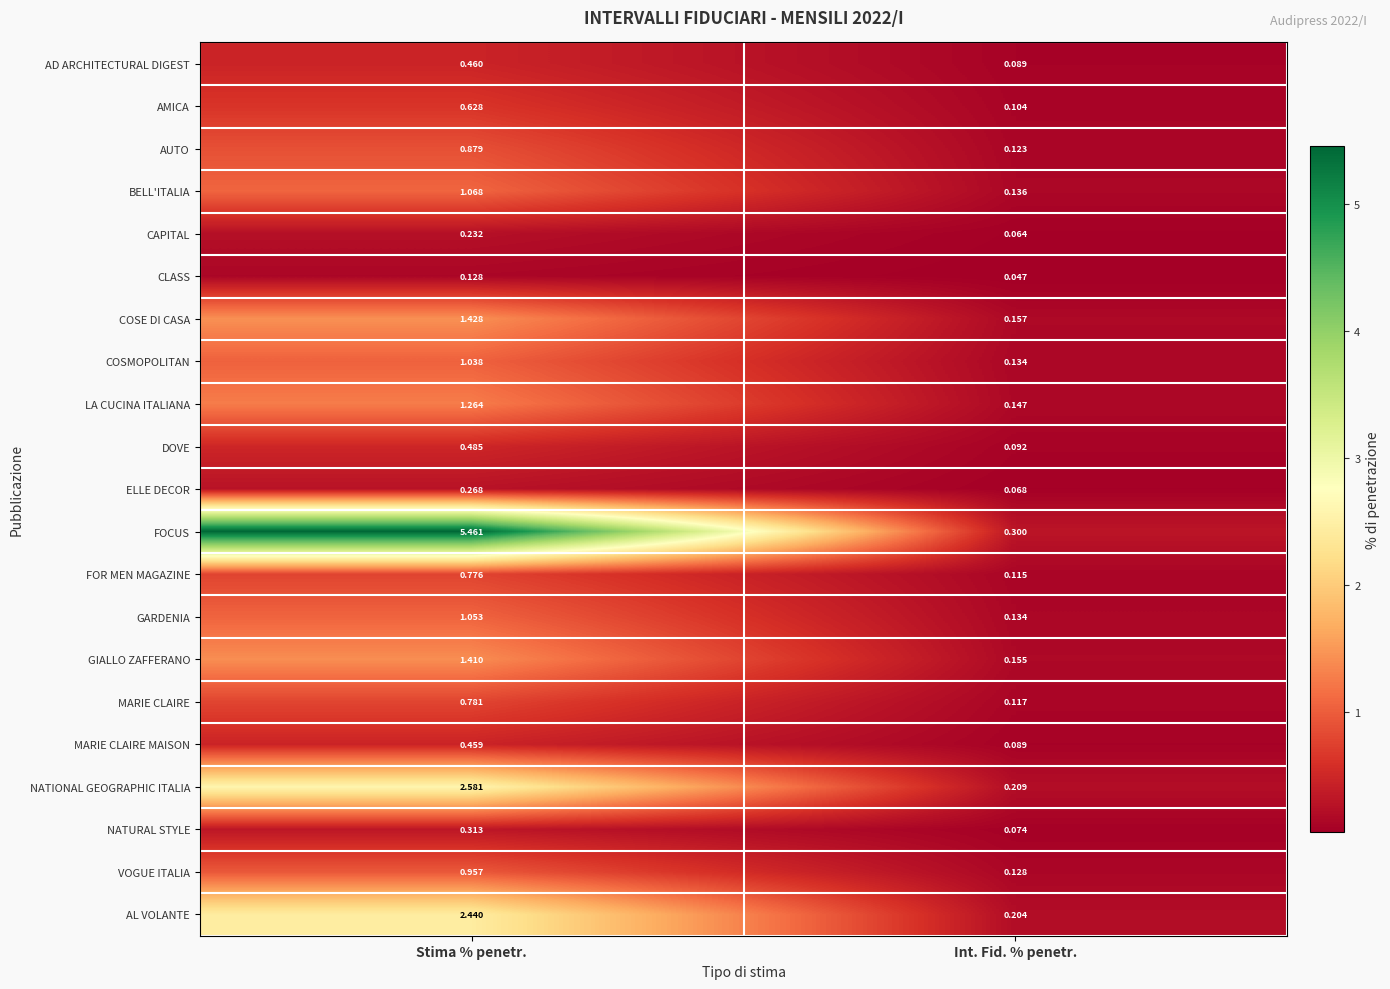

Which category has the lowest value in the BELL'ITALIA series?

Int. Fid. % penetr.